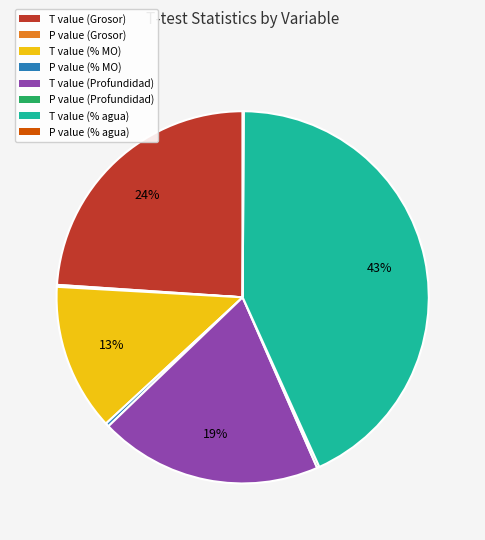

Is it true that T value (Grosor) is 32% of the pie?

False